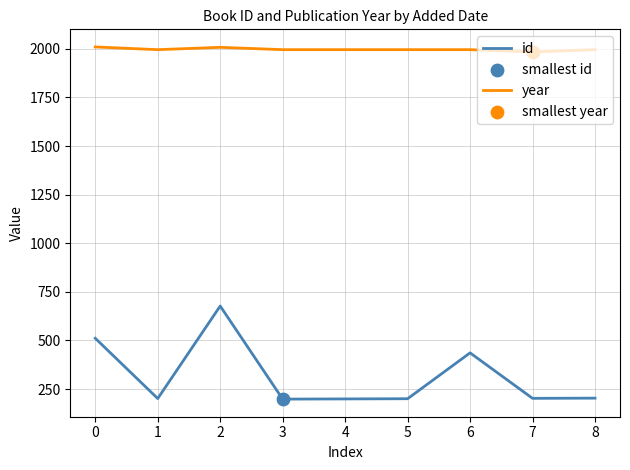

What is the spread (max minus min) of values at 5?

1796